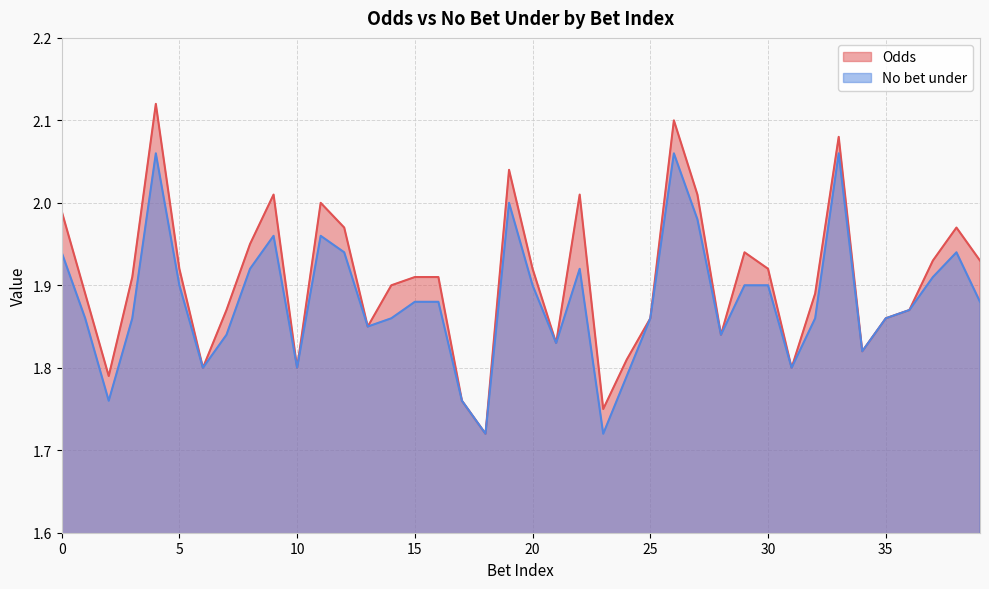

At how many categories does at least one series exceed 1?

40